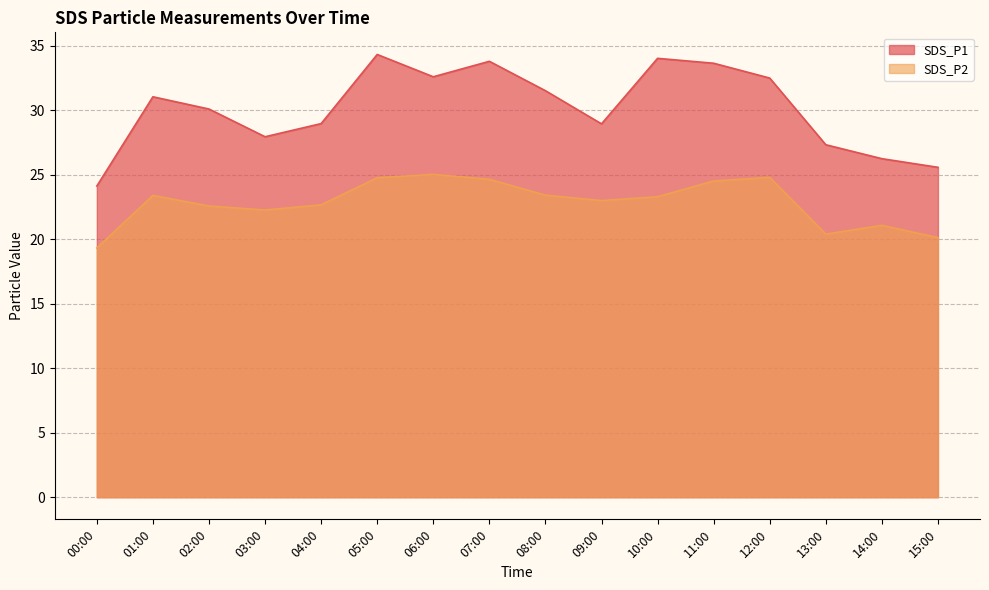

The SDS_P2 series shows 24.8 at 05:00. True or false?

True